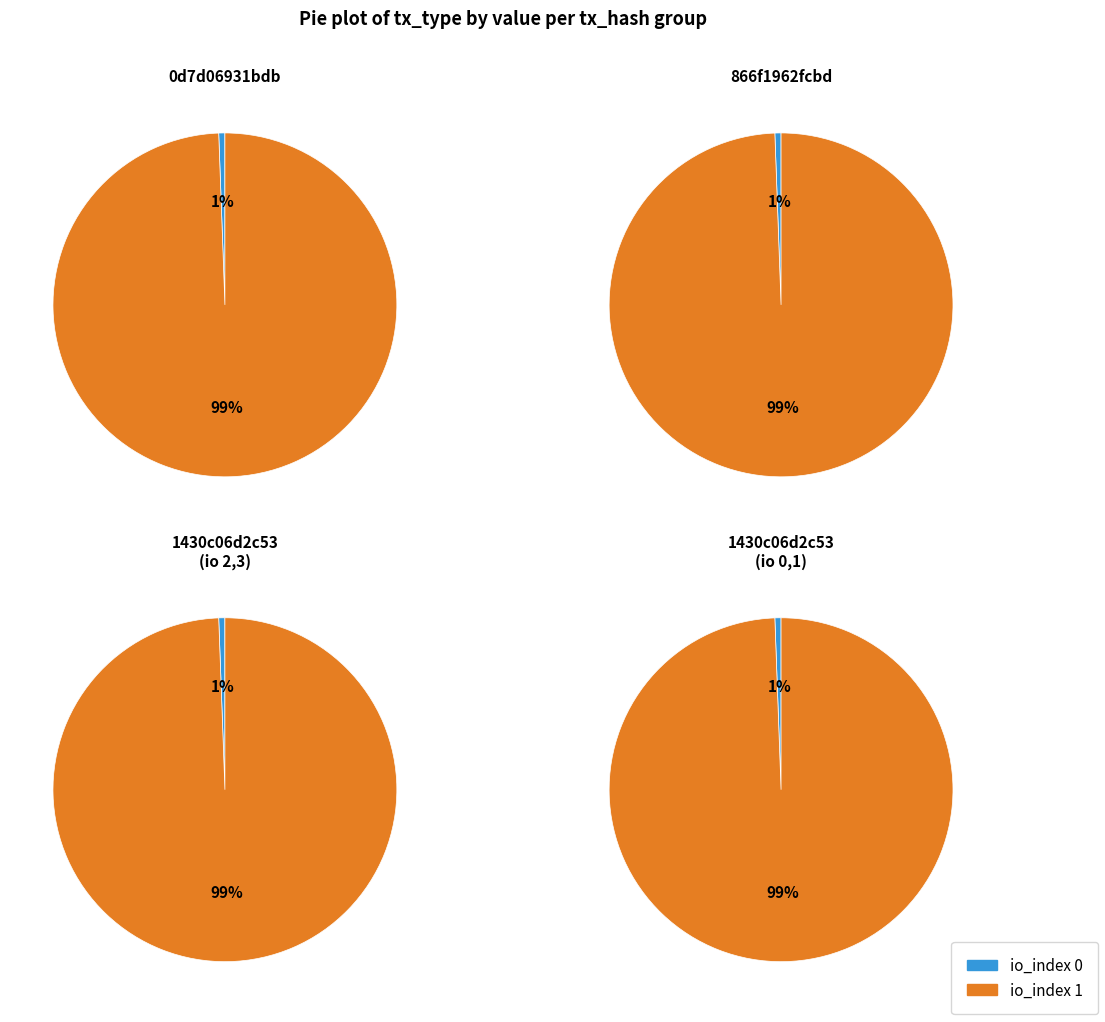

Which has a higher value, io_index 0 or io_index 1?

io_index 1